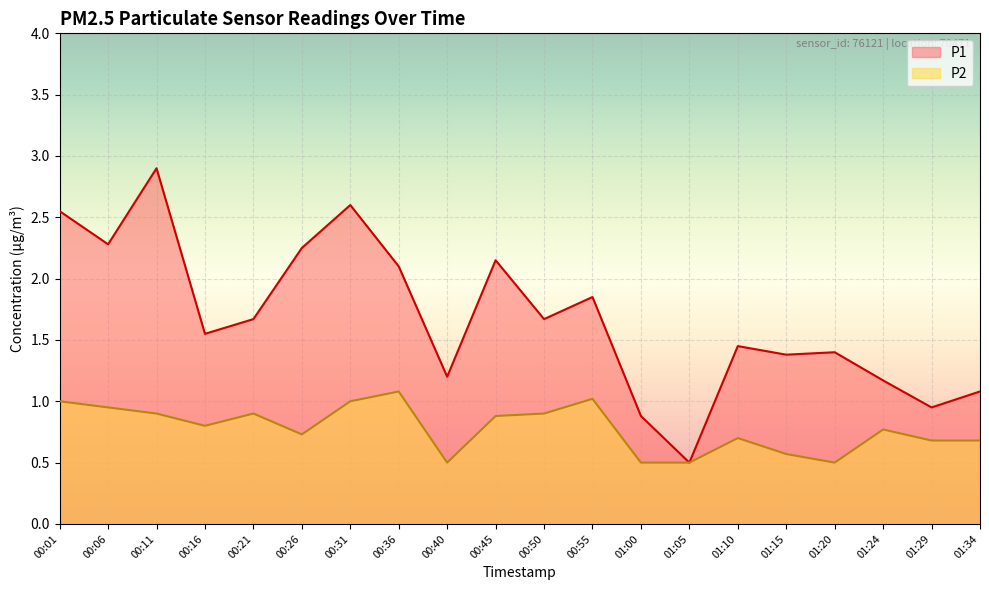

The value of P1 at 00:40 is 1.2. True or false?

True